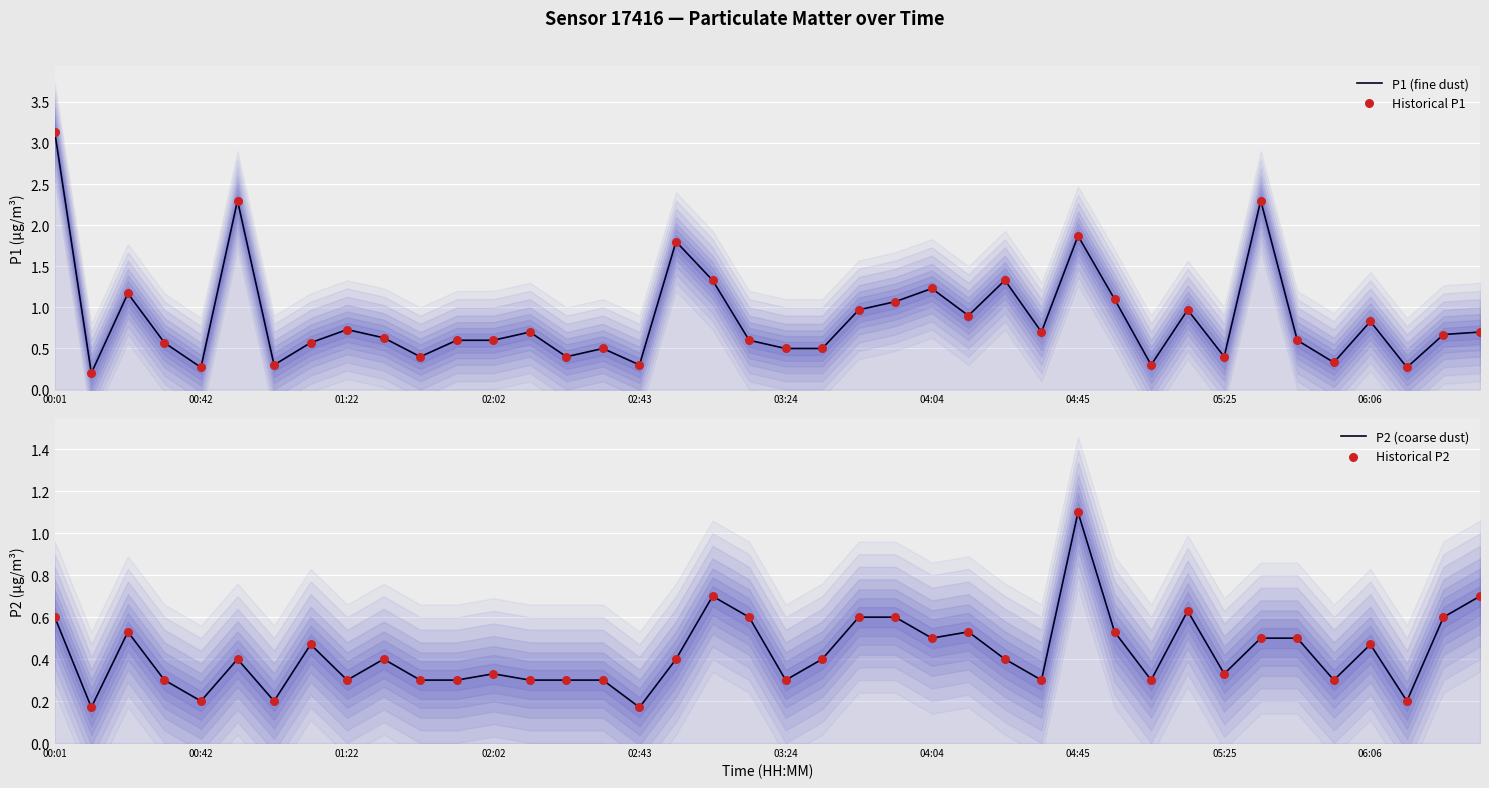

Which series reaches the maximum Y coordinate?

P1 (fine dust)